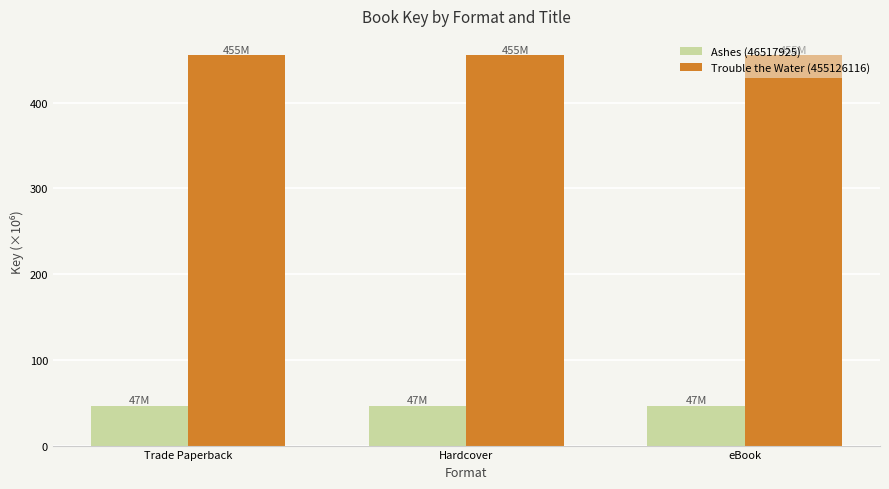

What is the spread (max minus min) of values at Trade Paperback?

408.6